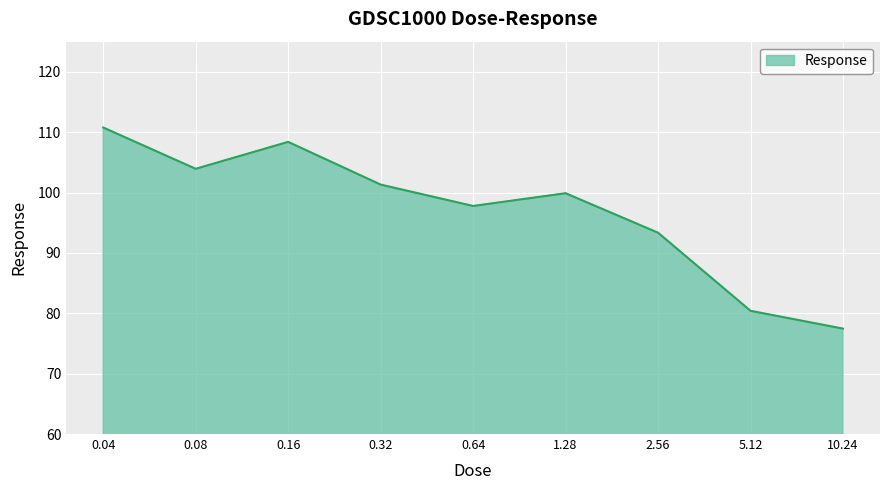

How many lines are shown in the chart?

1